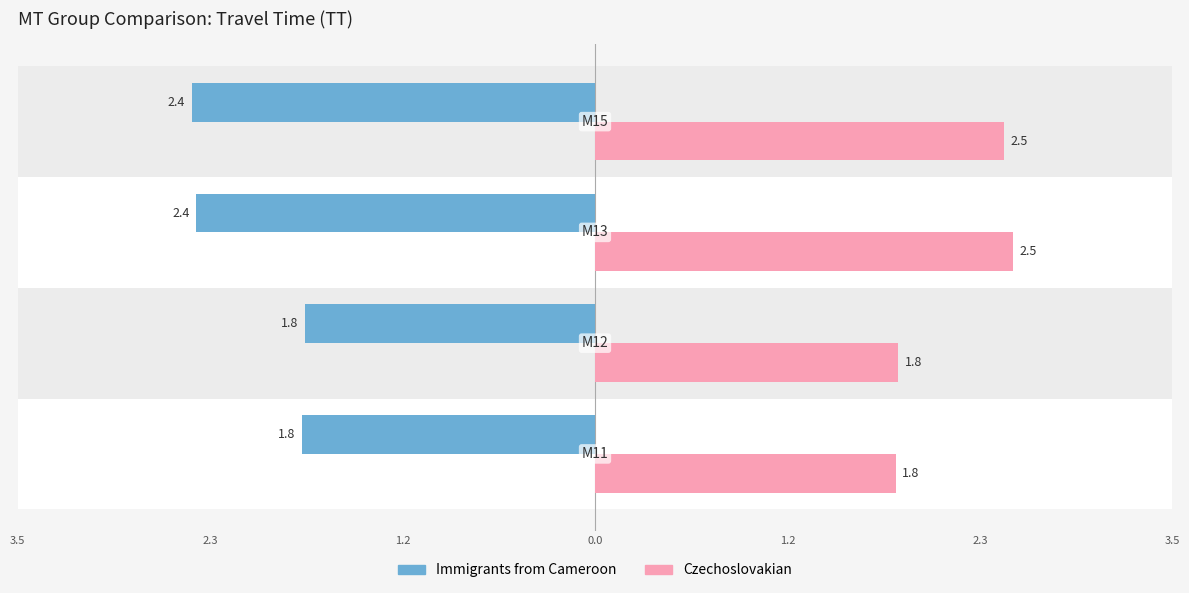

What are all the series names shown in the legend?

Immigrants from Cameroon, Czechoslovakian